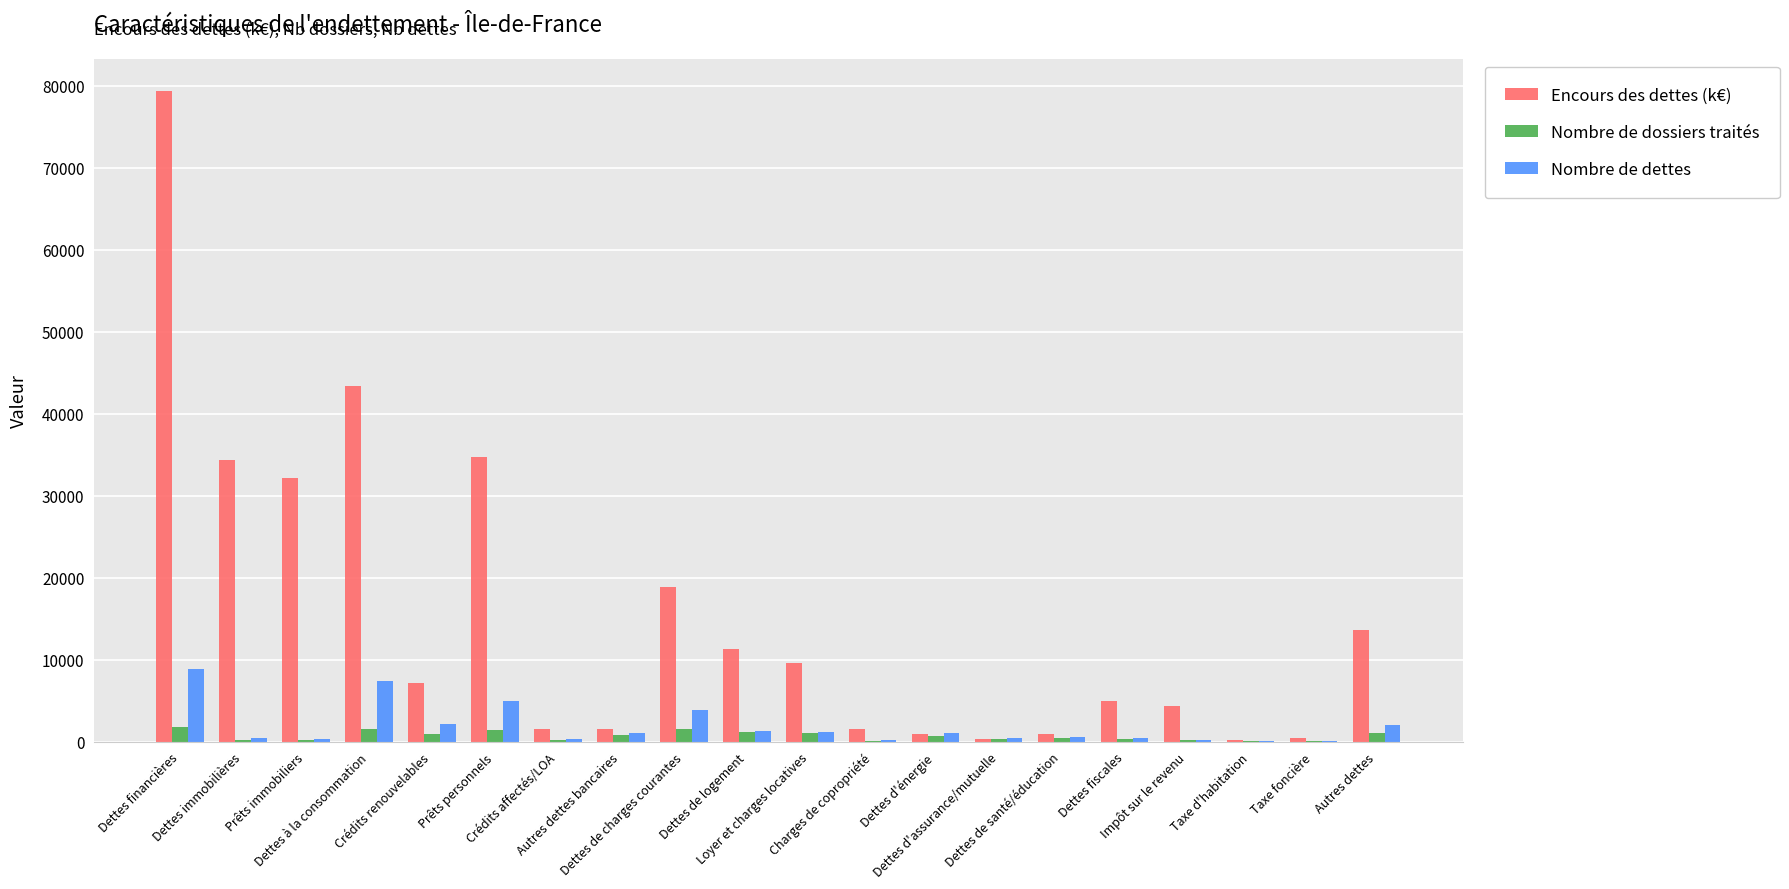

What is the maximum value for Nombre de dettes?

8863.0